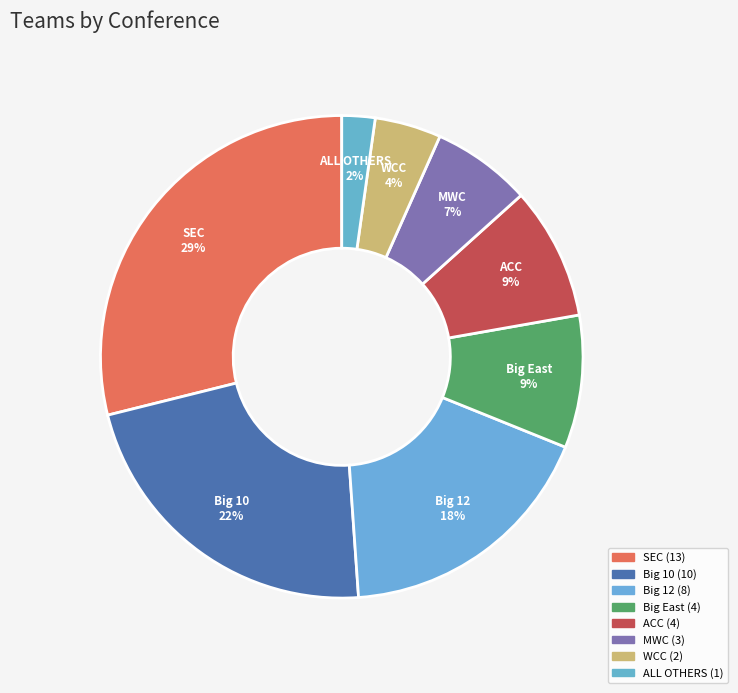

True or false: WCC accounts for 1% of the total.

False